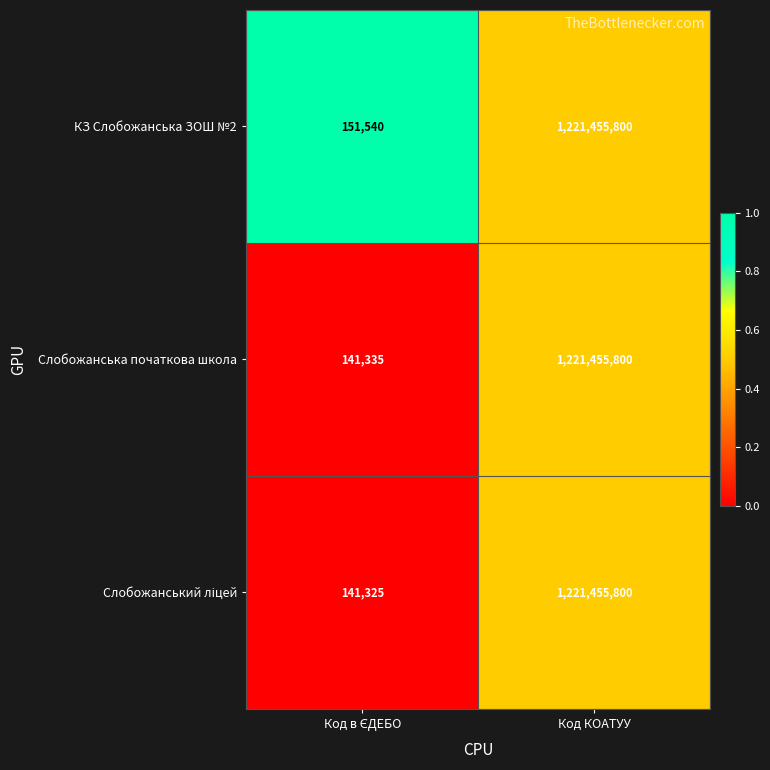

Read the Слобожанська початкова школа value at Код КОАТУУ.

1221455800